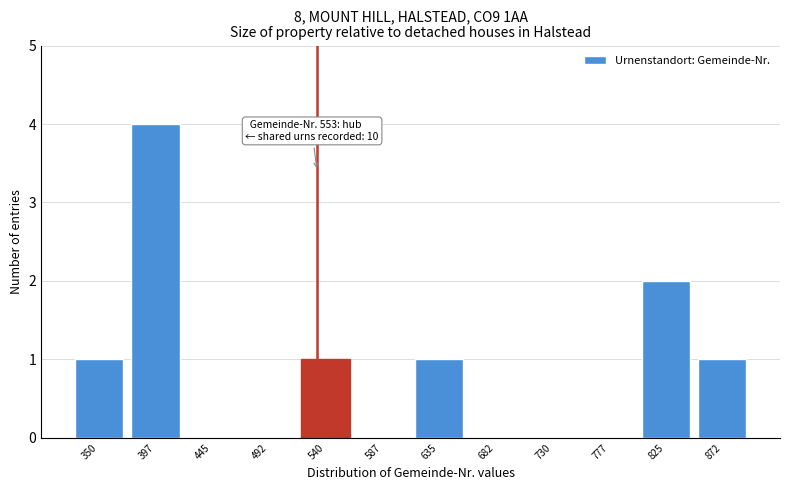

Reading left to right, transcribe all the data shown in this chart.

350=1	397=4	445=0	492=0	540=1	587=0	635=1	682=0	730=0	777=0	825=2	872=1